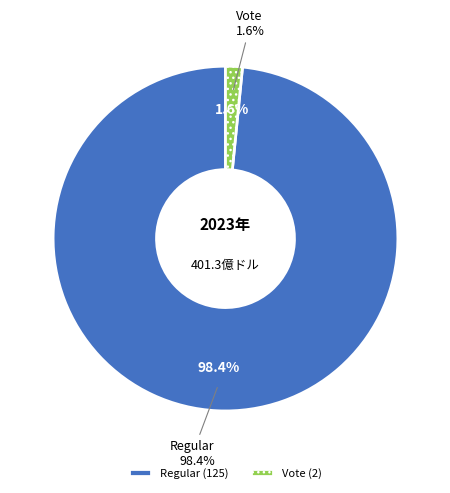

What is the change in value from Regular to Vote?

-123